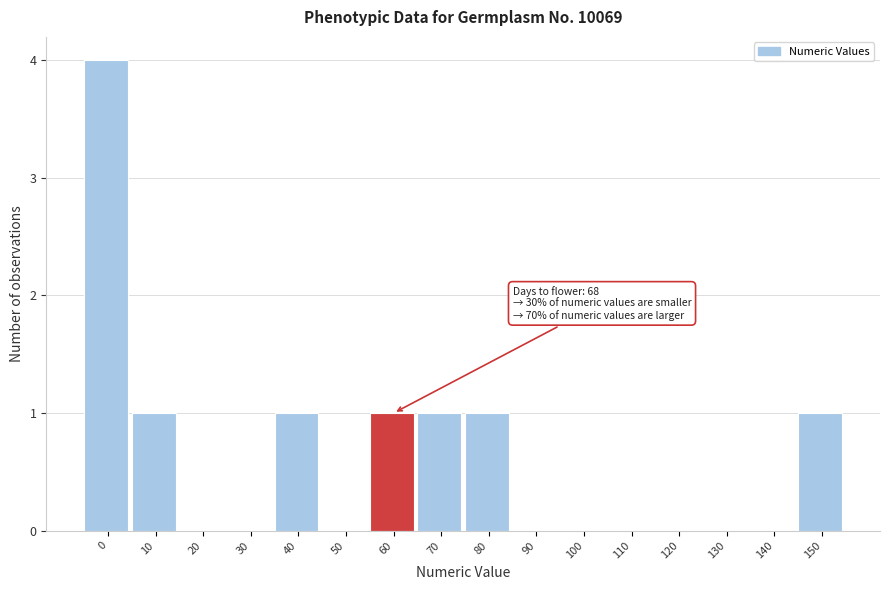

Reading right to left, what are all the values shown in this chart?

150=1	140=0	130=0	120=0	110=0	100=0	90=0	80=1	70=1	60=1	50=0	40=1	30=0	20=0	10=1	0=4